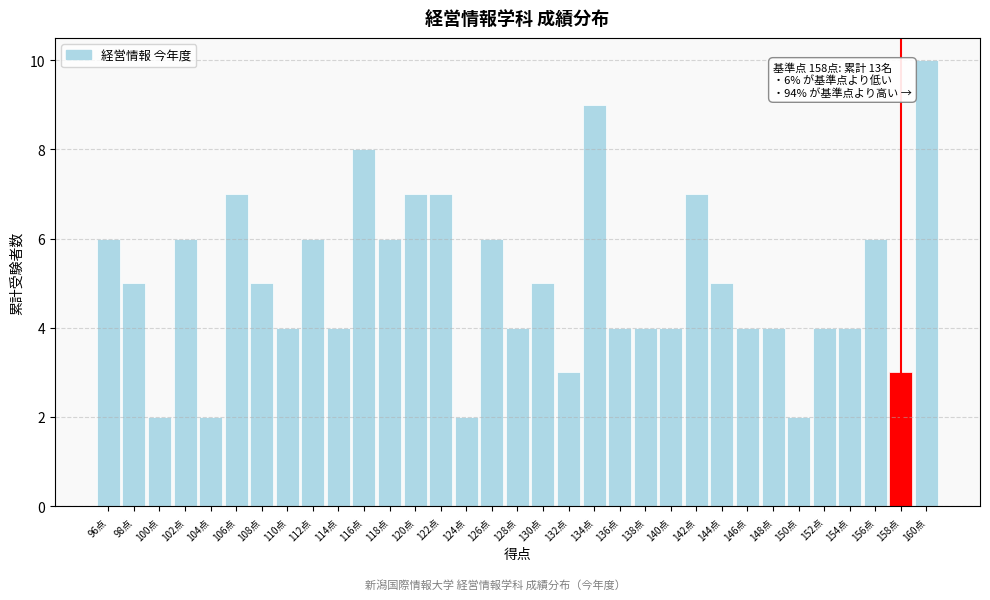

What is the maximum value shown in the chart?

10